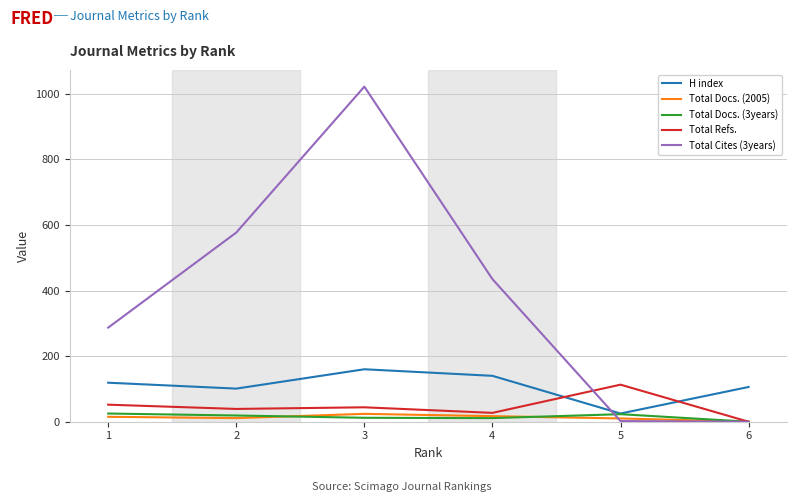

Where do Total Refs. and H index first cross each other?

4 and 5